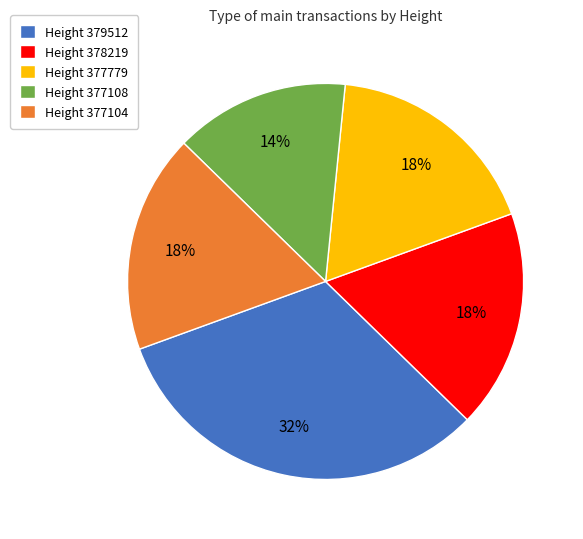

Which slice is the largest?

Height 379512